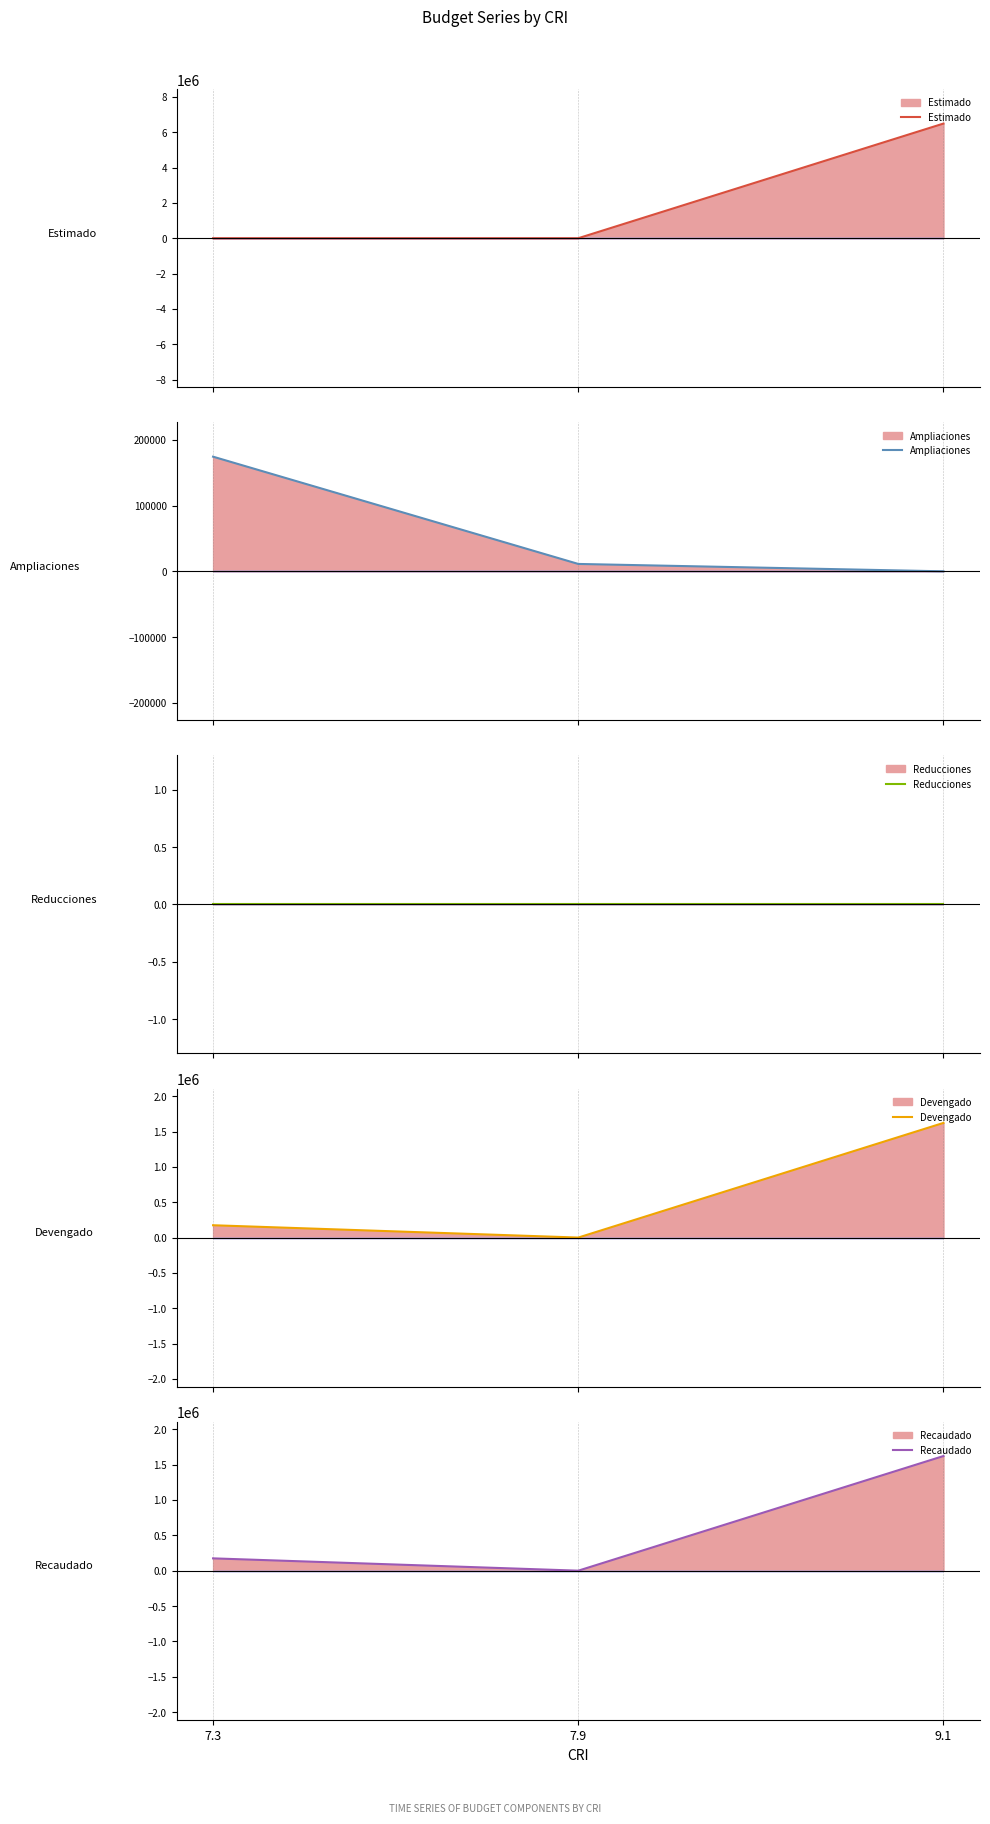

Reading right to left, list all the values displayed in this chart.

Estimado: 6486226.0	0.0	0.0
Ampliaciones: 0.0	11215.1	174178.8
Reducciones: 0.0	0.0	0.0
Devengado: 1621556.5	0.0	174178.8
Recaudado: 1621556.5	0.0	174178.8